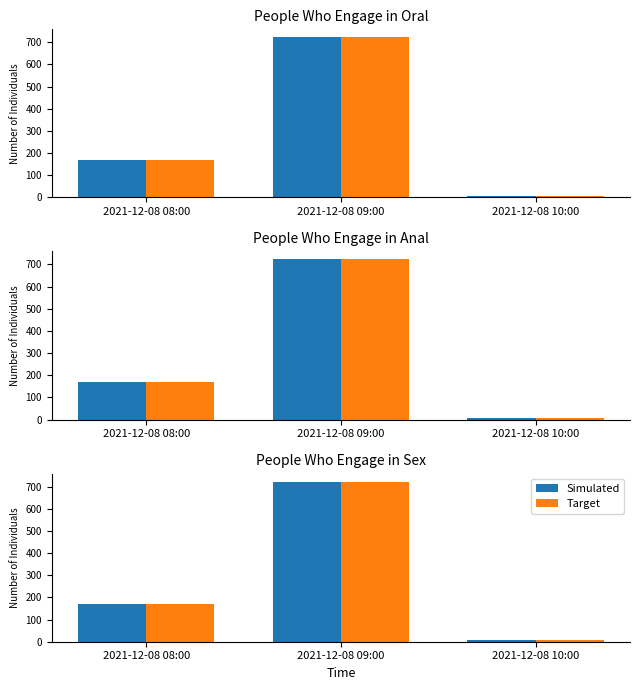

Which has a higher value, 2021-12-08 09:00 or 2021-12-08 08:00?

2021-12-08 09:00